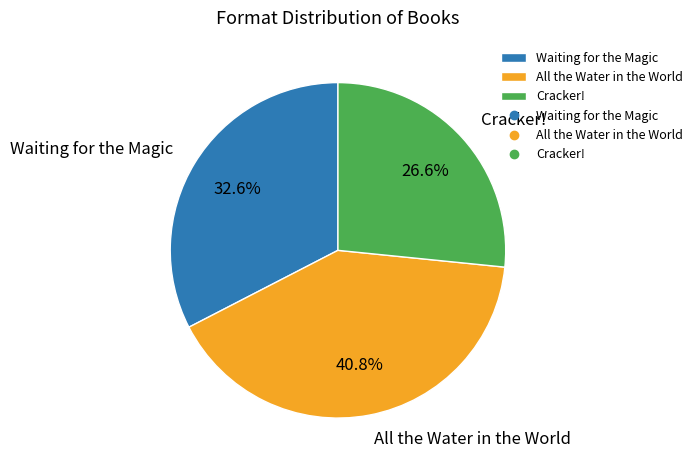

Is the sum of Cracker! and All the Water in the World greater than half?

Yes